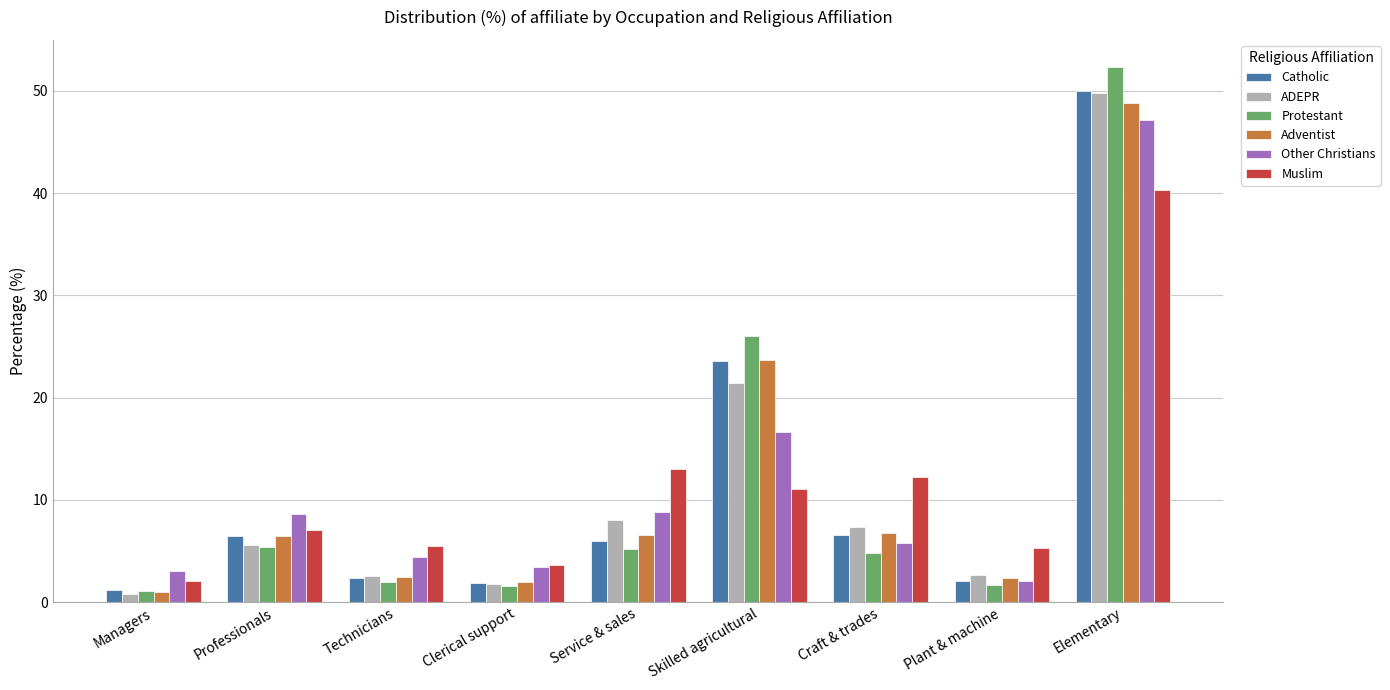

What is the sum of the Other Christians values at Clerical support and Skilled agricultural?

20.1